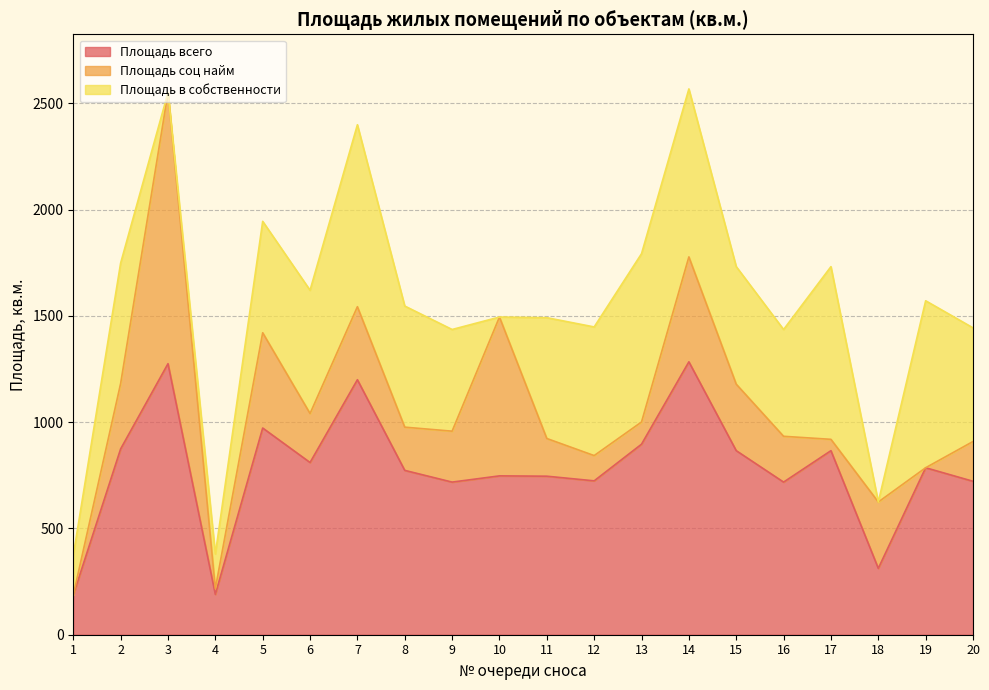

True or false: Площадь всего and Площадь в собственности intersect in this chart.

False